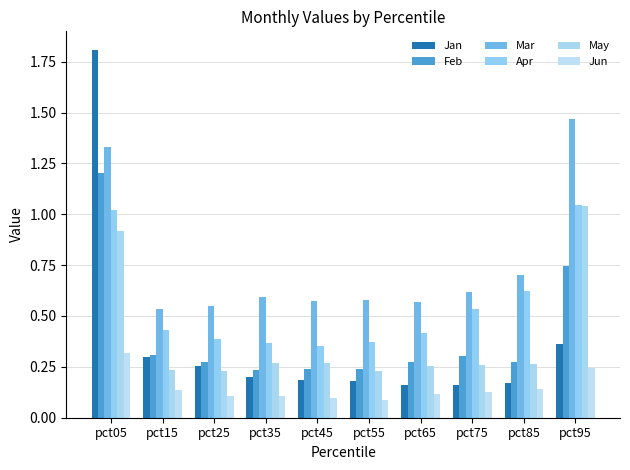

Which category has the highest value across all series?

pct05